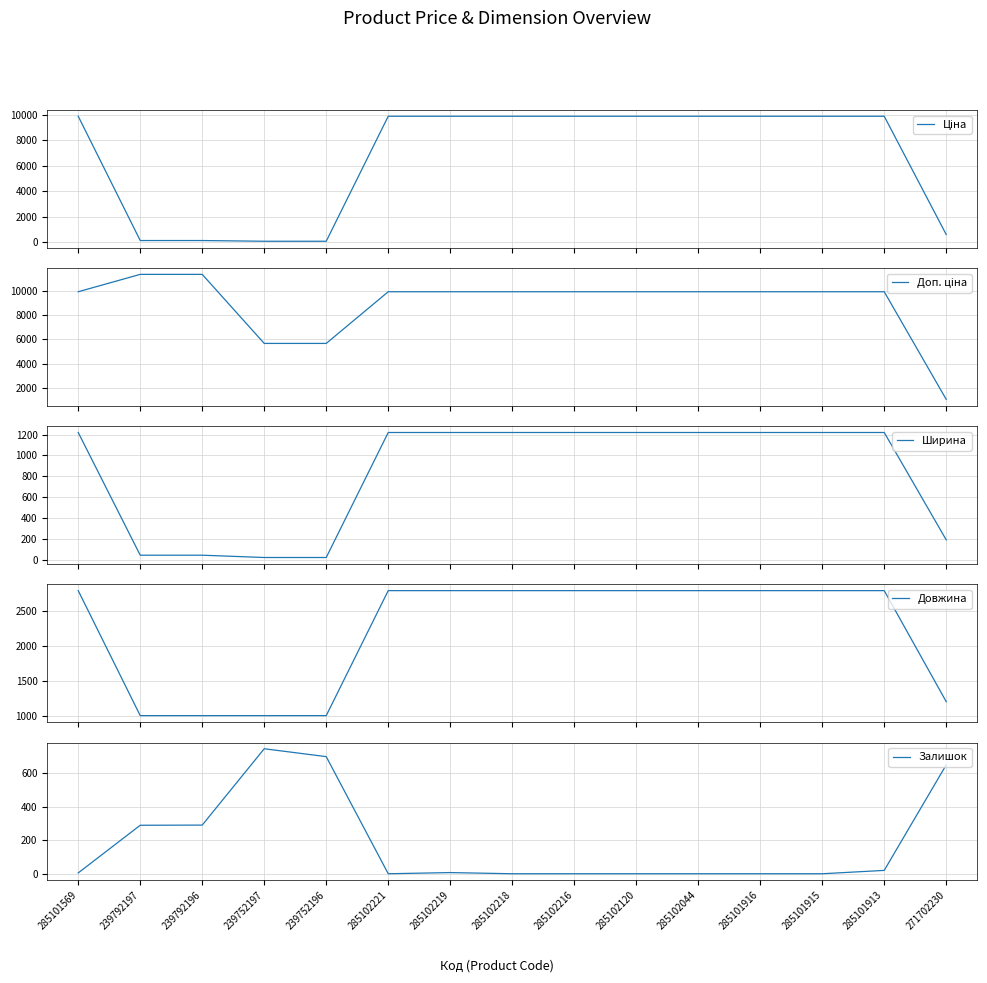

What is the difference between the maximum and minimum values in the Залишок series?

745